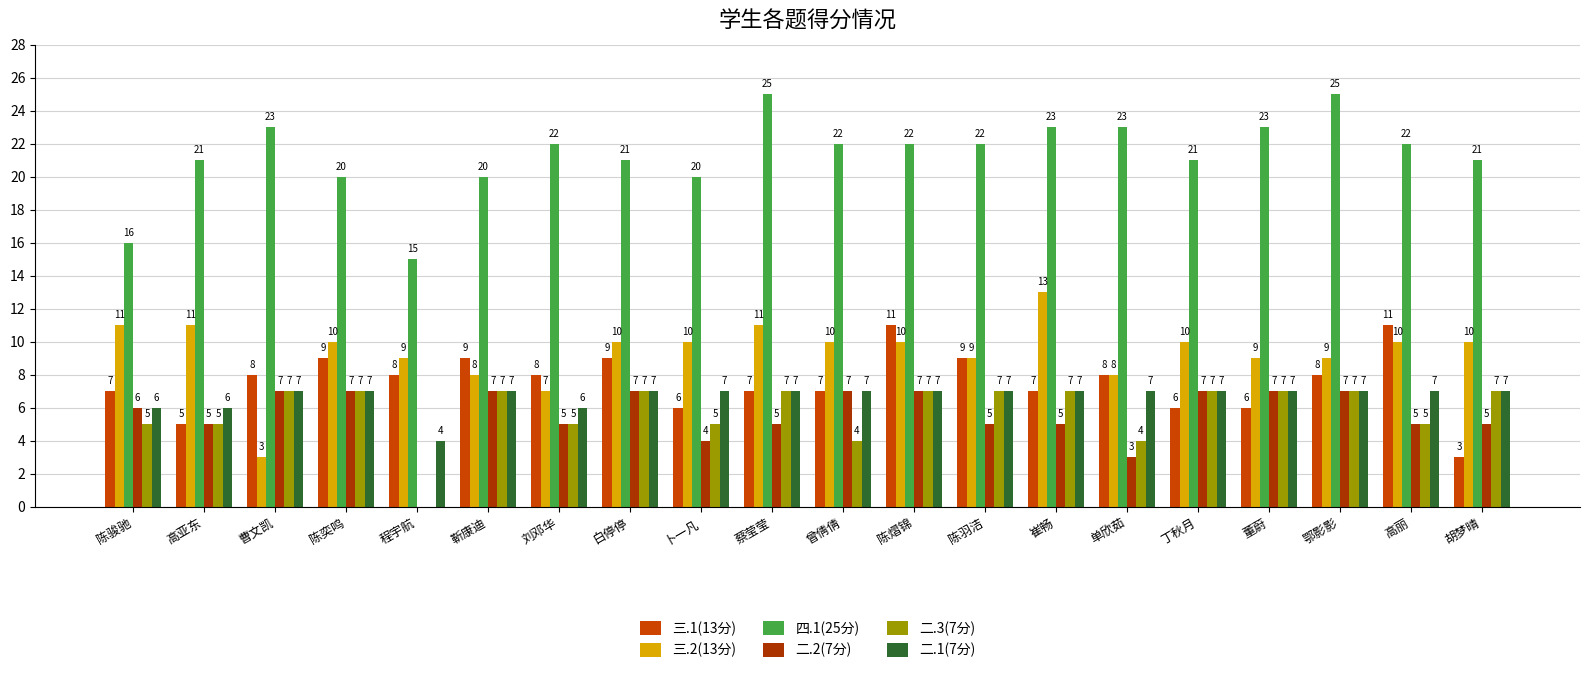

Which series has the largest total across all categories?

四.1(25分)